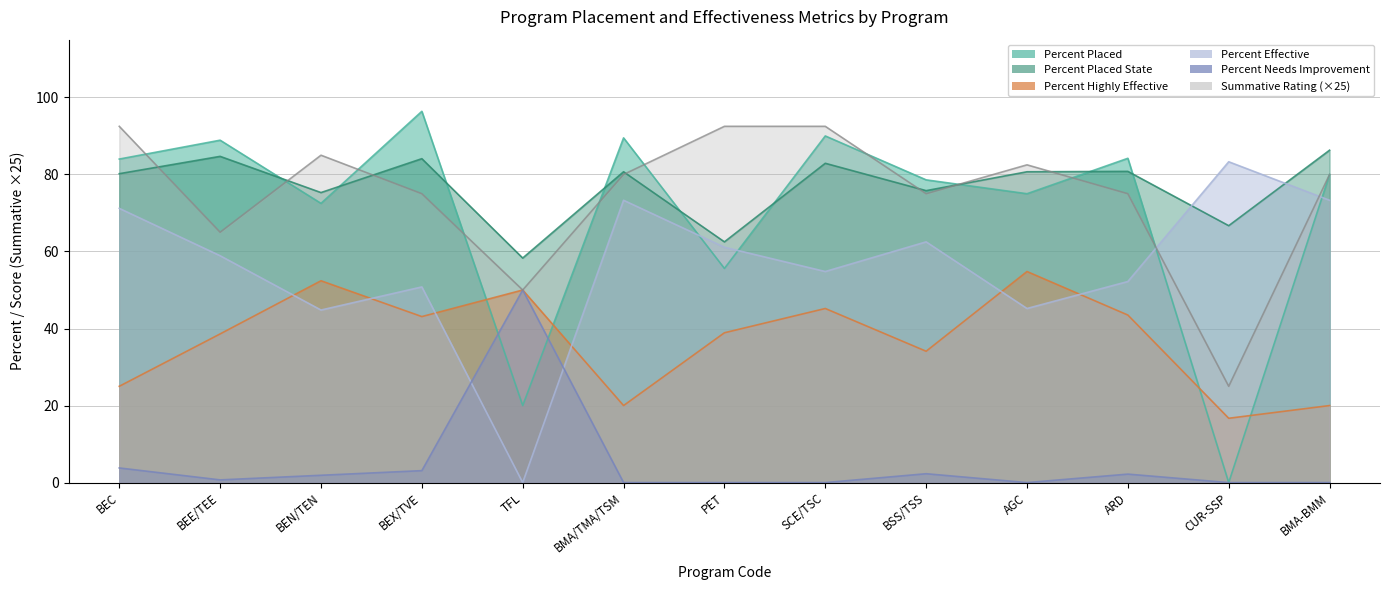

After their last crossing, which series has the higher values: Percent Effective or Percent Highly Effective?

Percent Effective